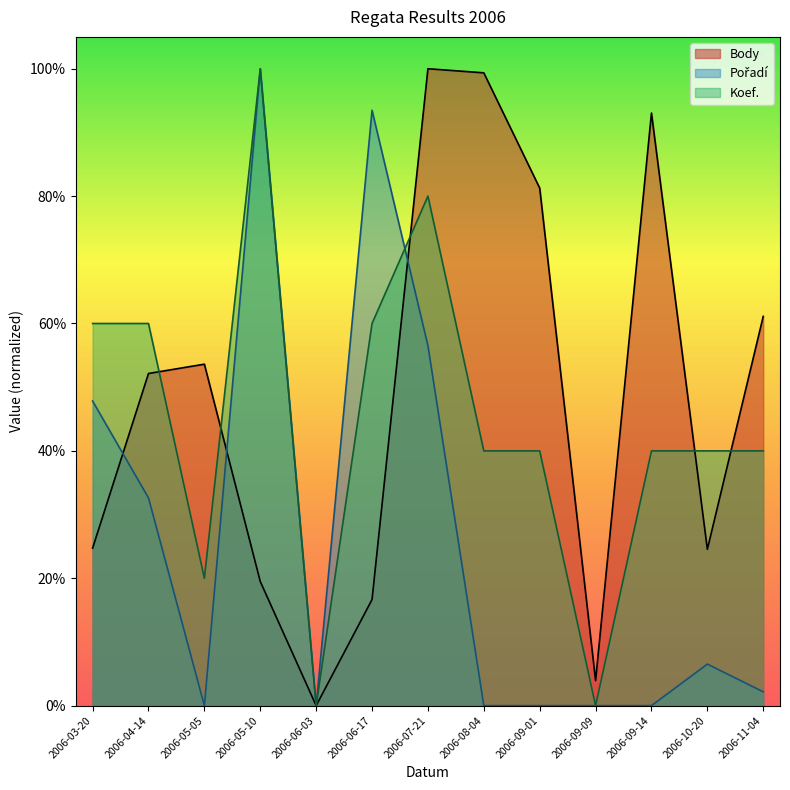

How many lines are shown in the chart?

3